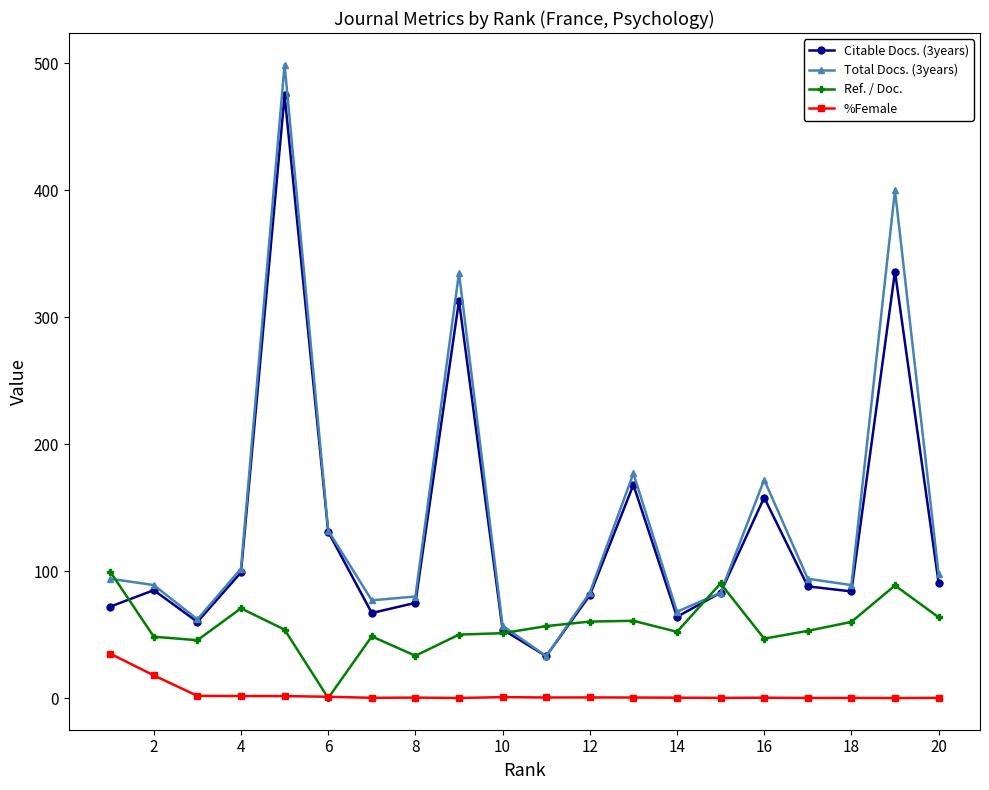

At how many categories does at least one series exceed 295?

3